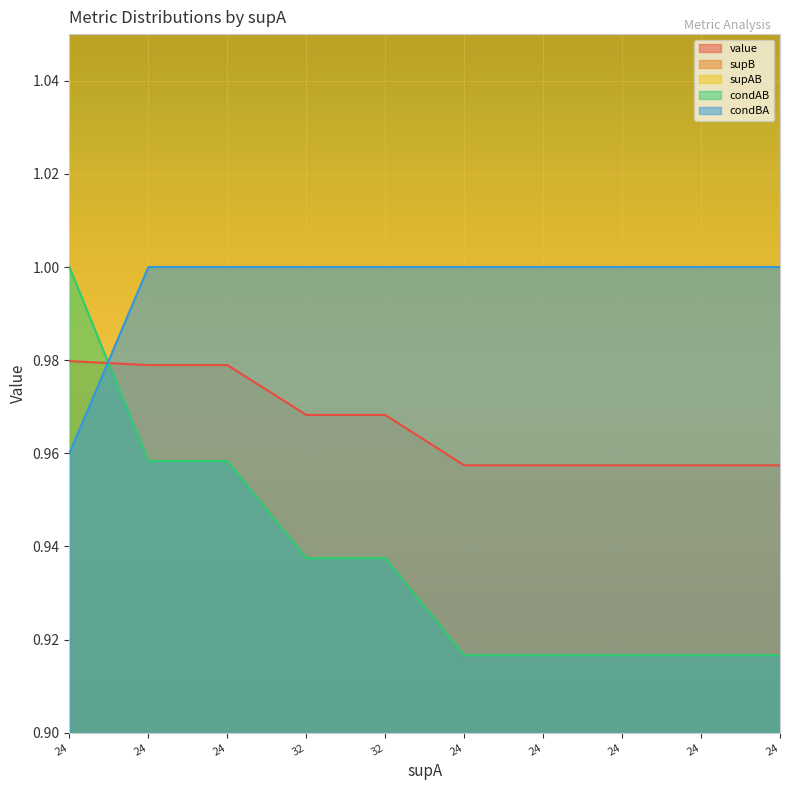

Which category has the highest value in the condBA series?

24